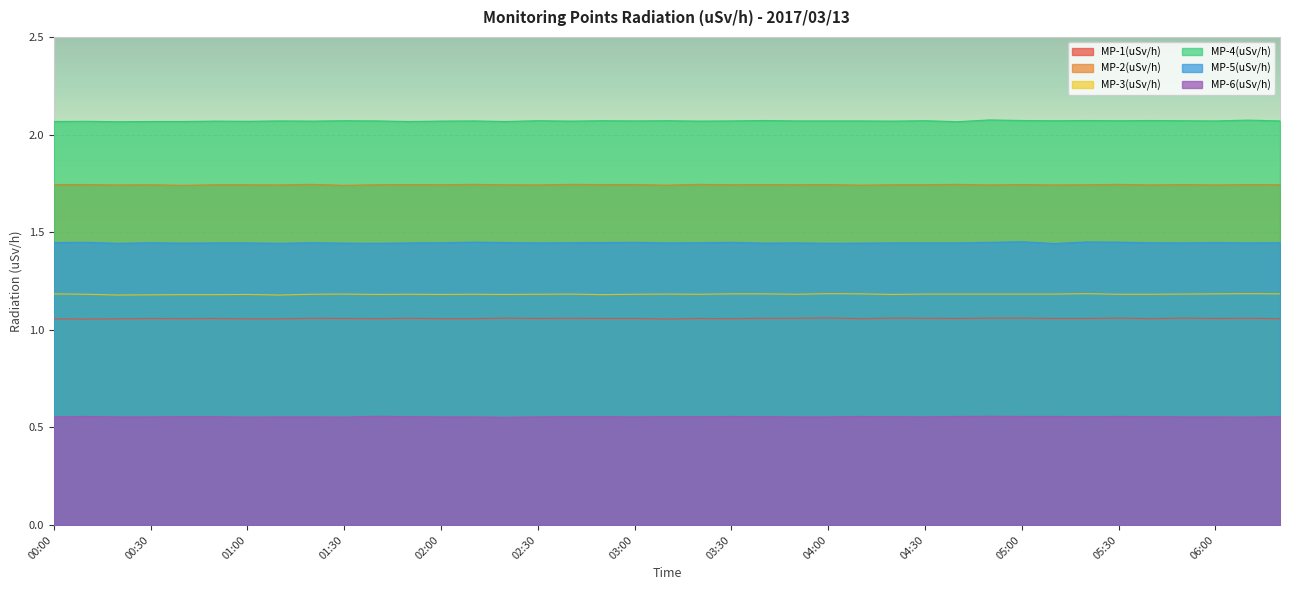

Rank the series at 01:50 from lowest to highest value.

MP-6(uSv/h), MP-1(uSv/h), MP-3(uSv/h), MP-5(uSv/h), MP-2(uSv/h), MP-4(uSv/h)